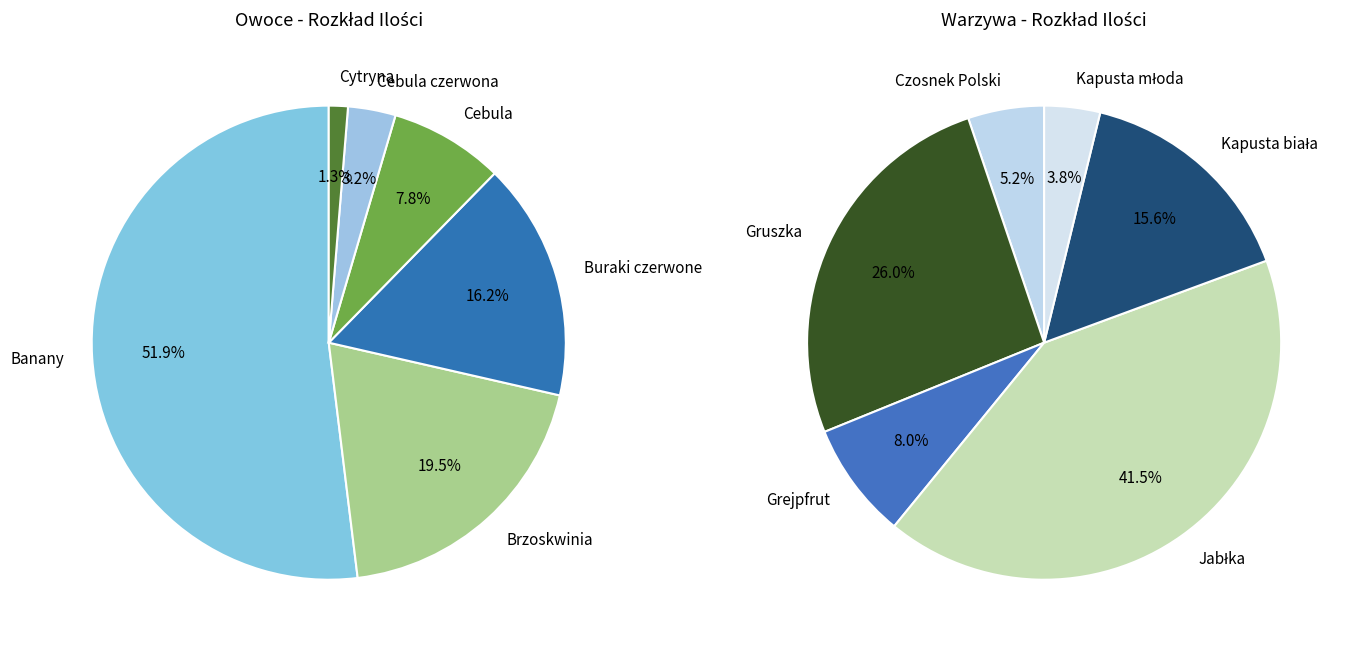

What is the ratio of the value at Grejpfrut to the value at Czosnek Polski?

1.5